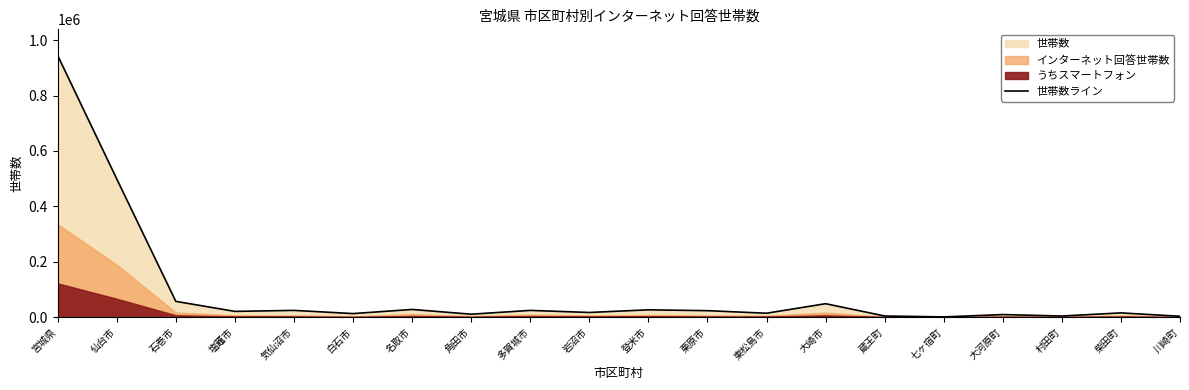

How many lines are shown in the chart?

1